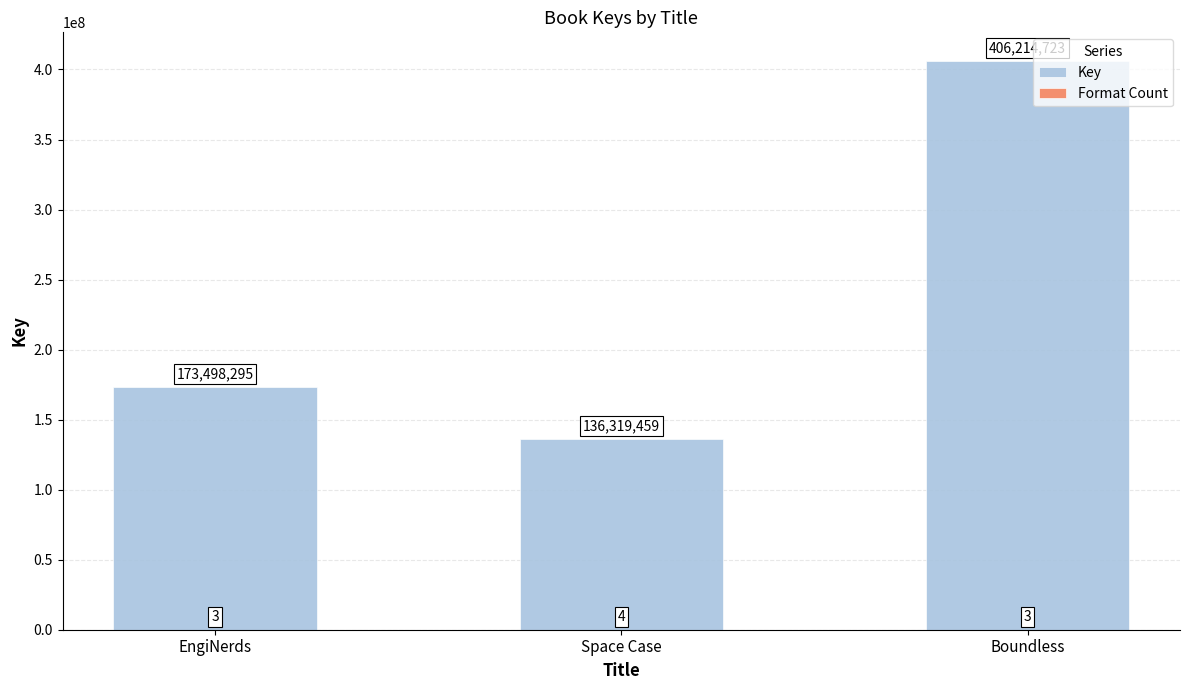

How many bars are there in total?

6